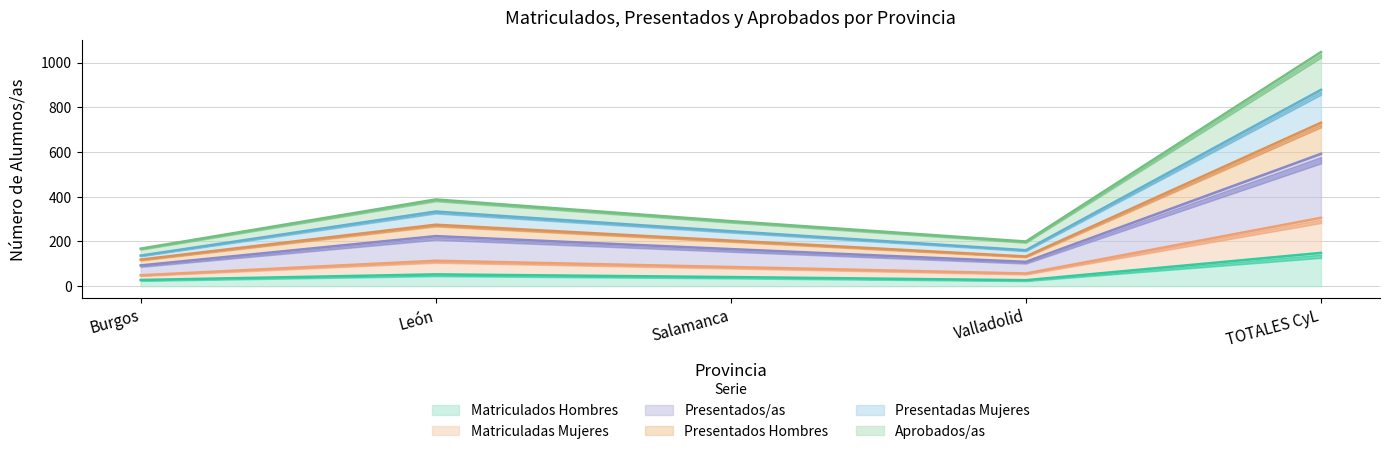

What are all the series names shown in the legend?

Matriculados Hombres, Matriculadas Mujeres, Presentados/as, Presentados Hombres, Presentadas Mujeres, Aprobados/as